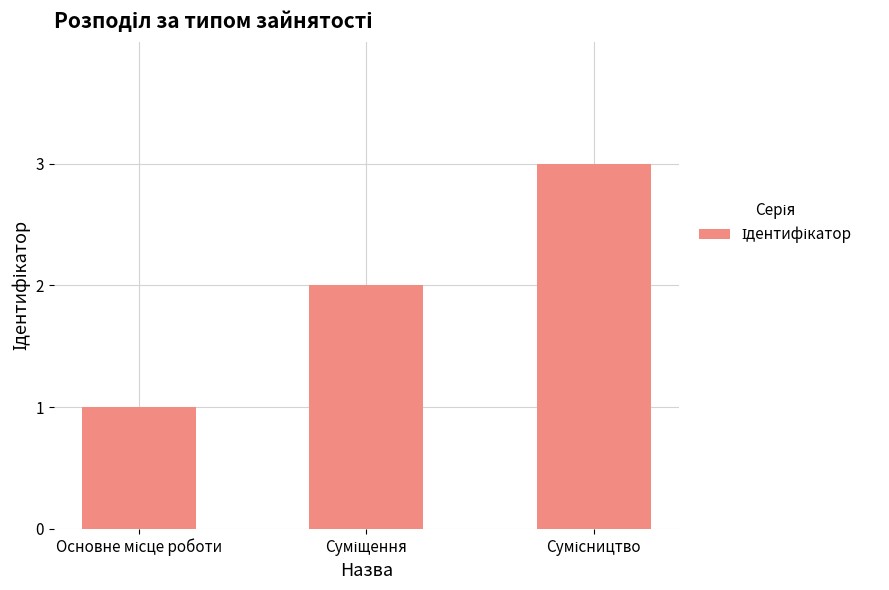

What is the sum of all values?

6